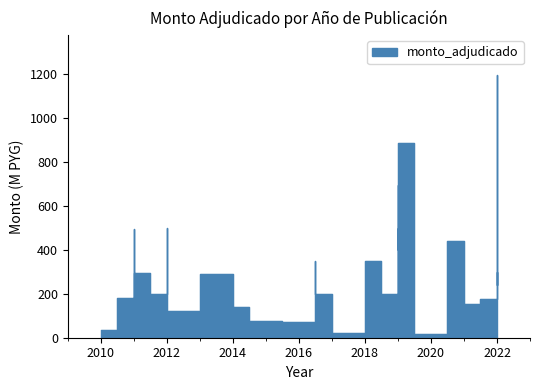

What is the label of the 4th point from the left?

2011